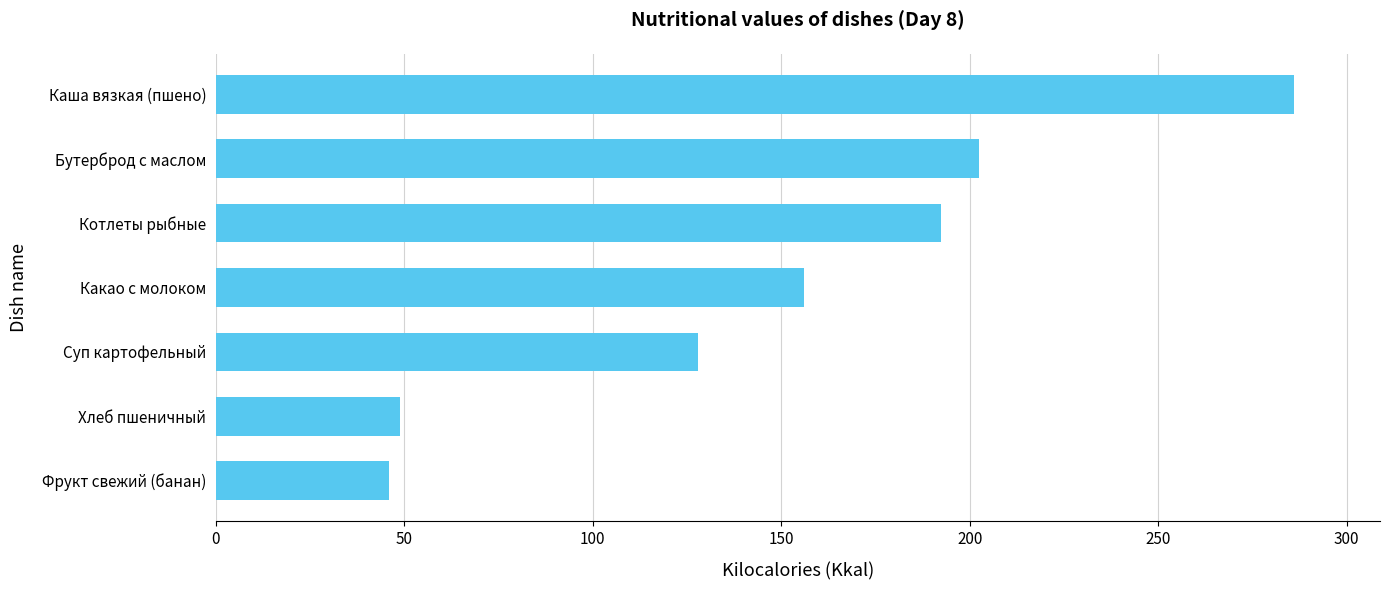

What is the smallest value displayed?

46.0